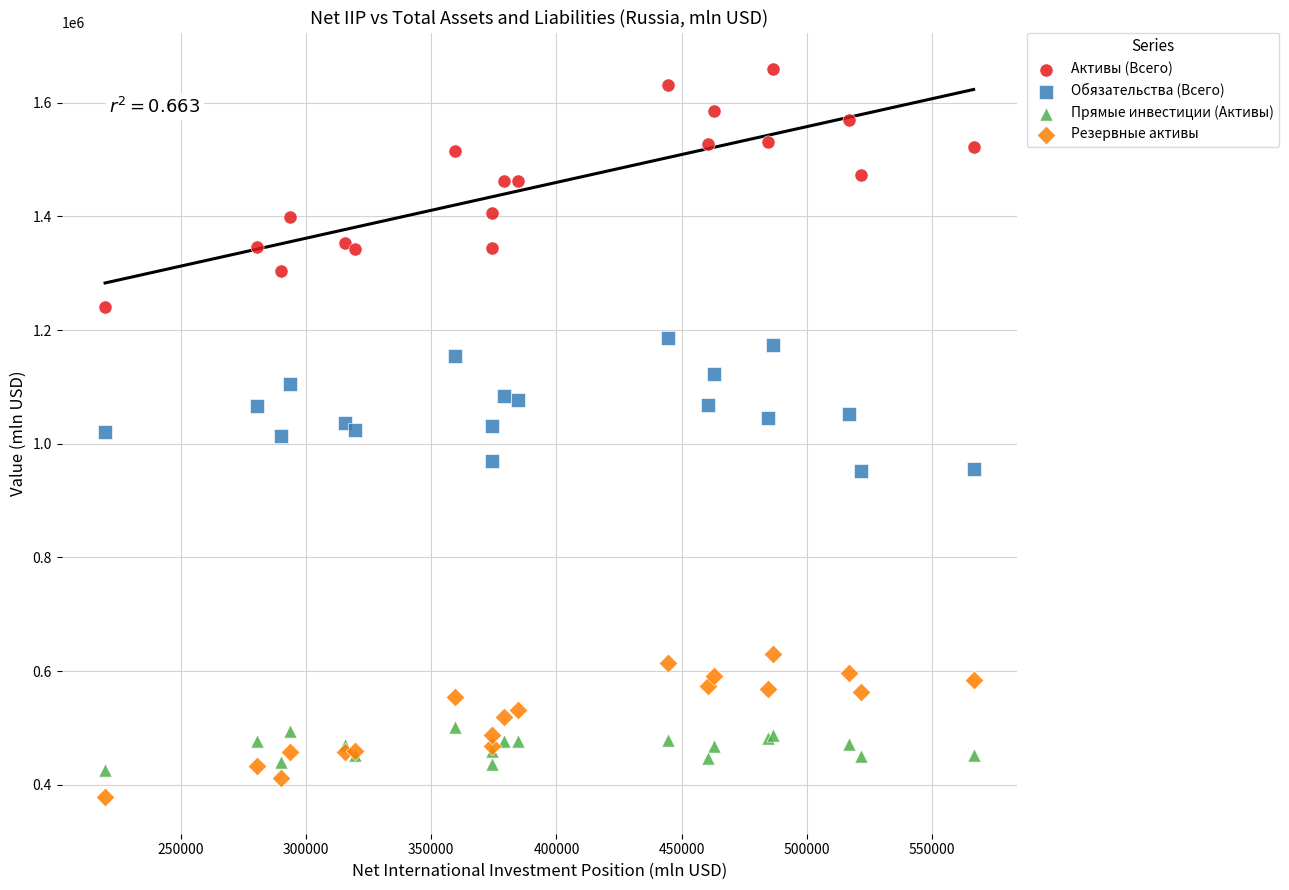

What is the X range (max minus min) for the scatter plot?

347004.4